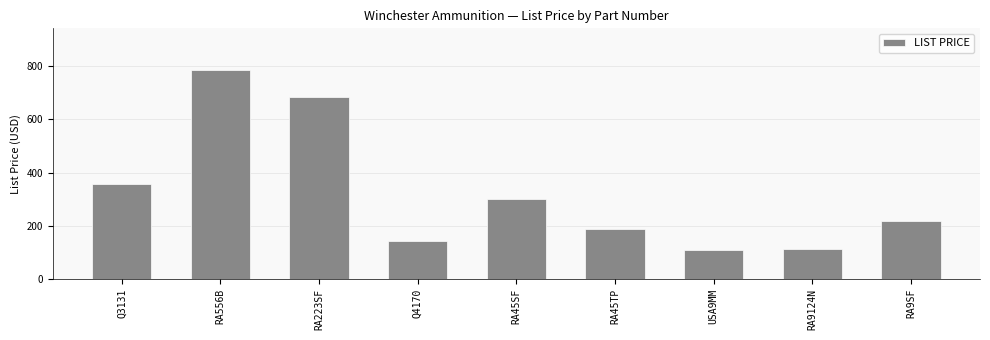

Reading left to right, extract all data points from this chart.

Q3131=359	RA556B=785	RA223SF=685	Q4170=143	RA45SF=301	RA45TP=189	USA9MM=109	RA9124N=115	RA9SF=220